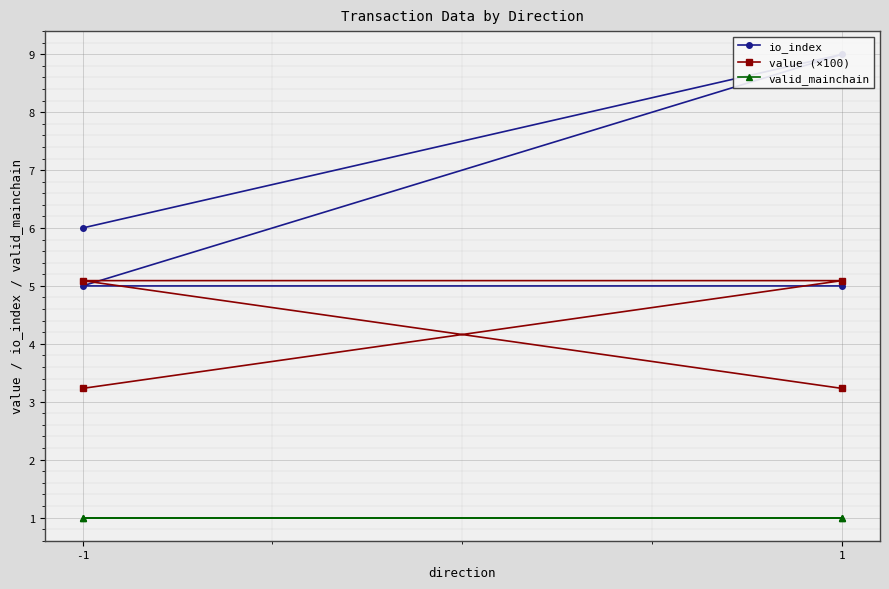

What is the average value of the io_index series?

6.2